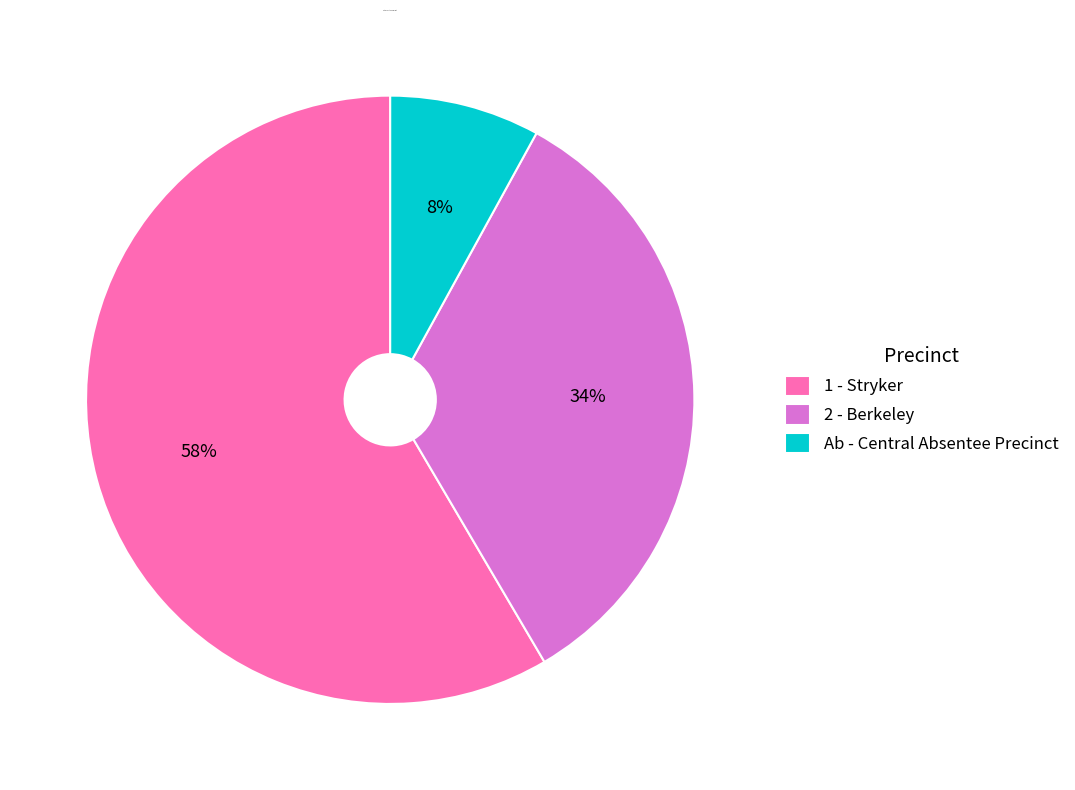

Is the sum of 1 - Stryker and 2 - Berkeley greater than half?

Yes